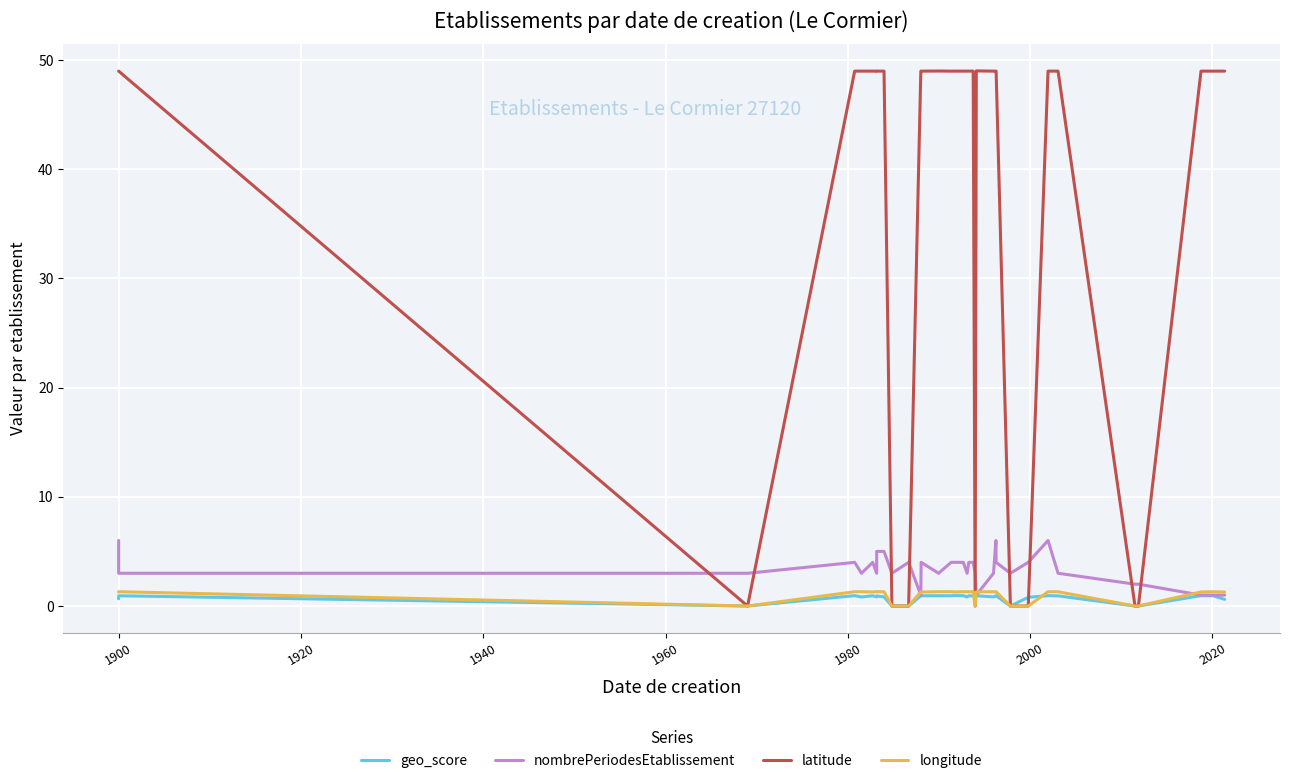

What is the value of the longitude point at the 8th from the left?

1.3